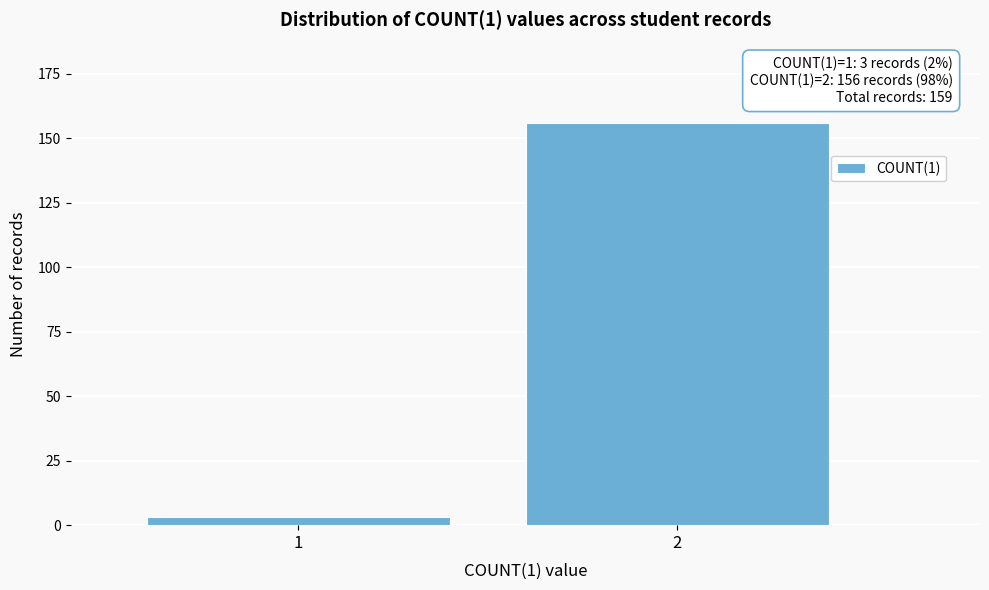

Reading right to left, what are all the values shown in this chart?

156	3